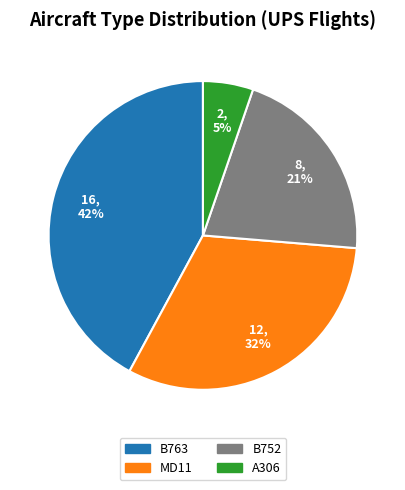

To the nearest percent, what portion does MD11 represent?

32%